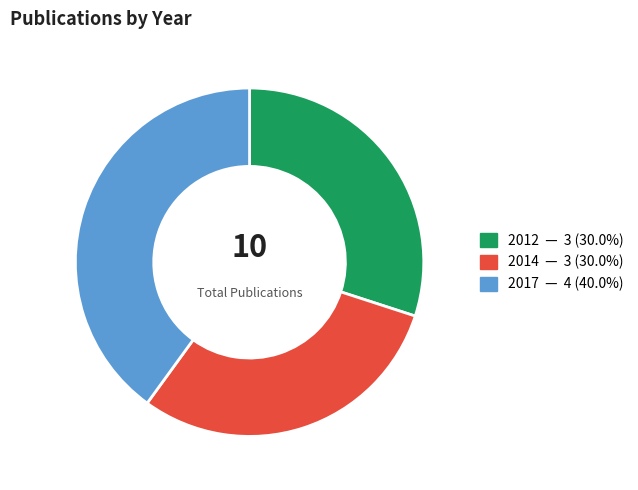

Approximately how many times larger is the value at 2012 compared to 2014?

1.0